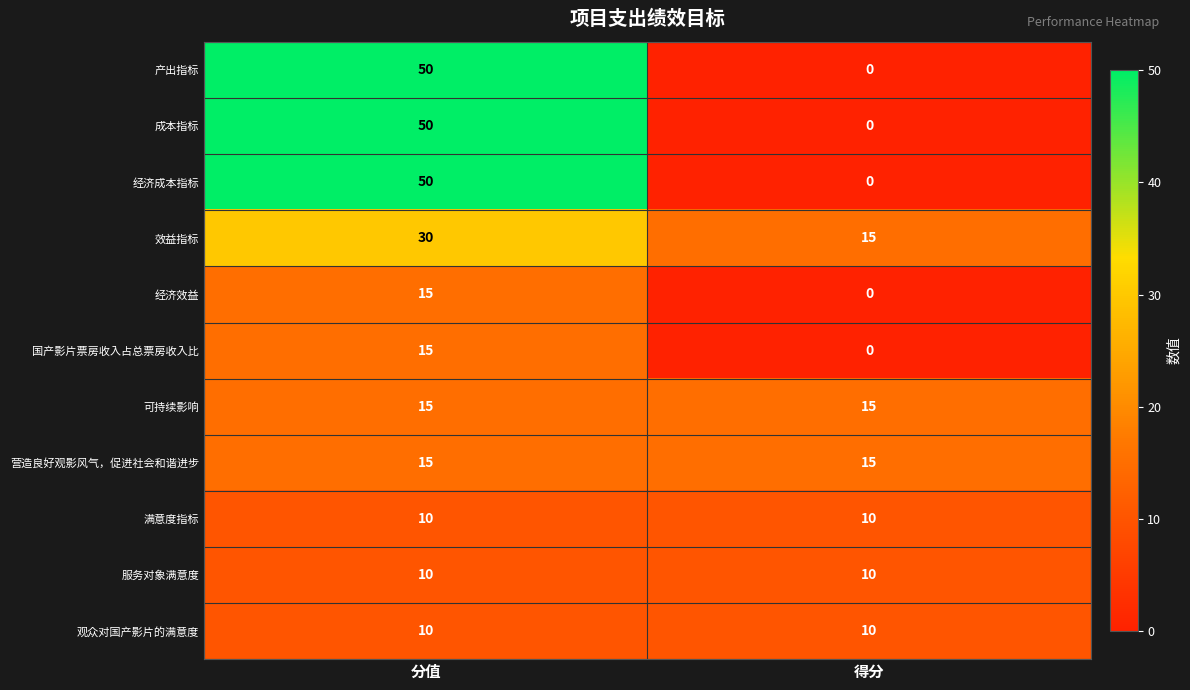

Rank the categories by 国产影片票房收入占总票房收入比 value from highest to lowest.

分值, 得分